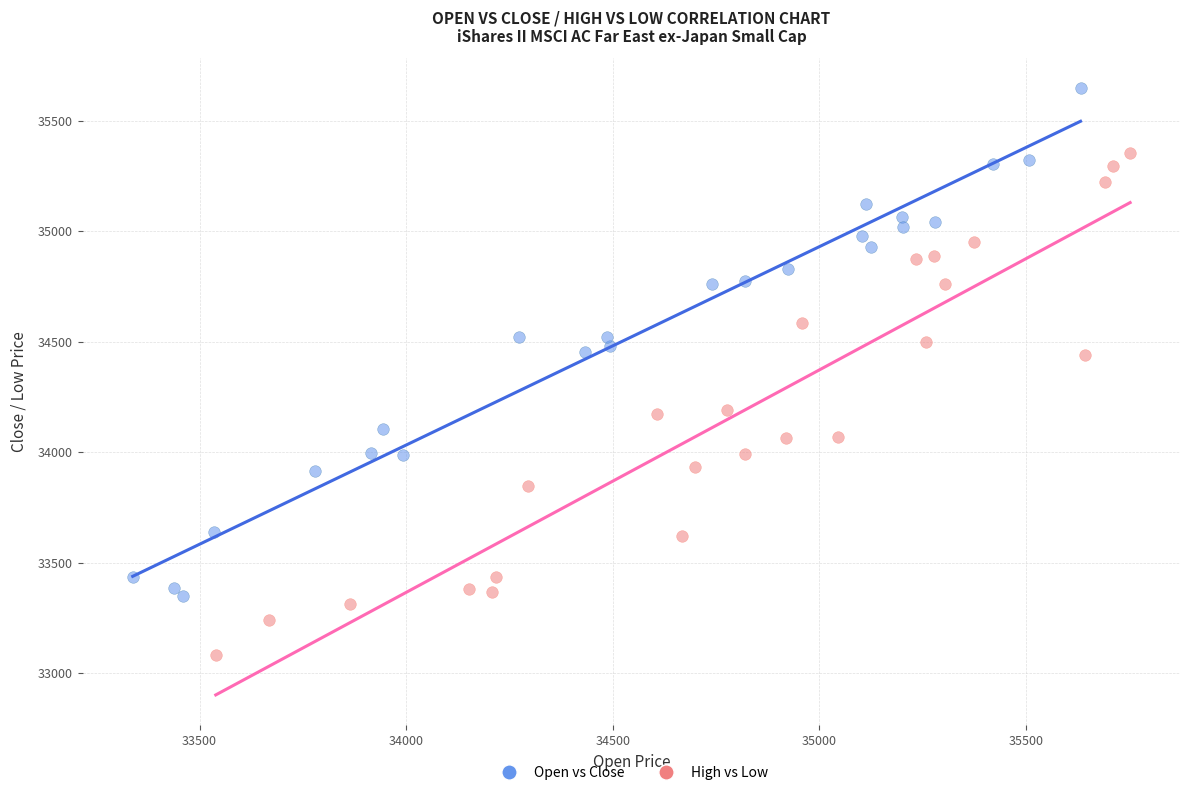

Which series contains the lowest Y value?

High vs Low